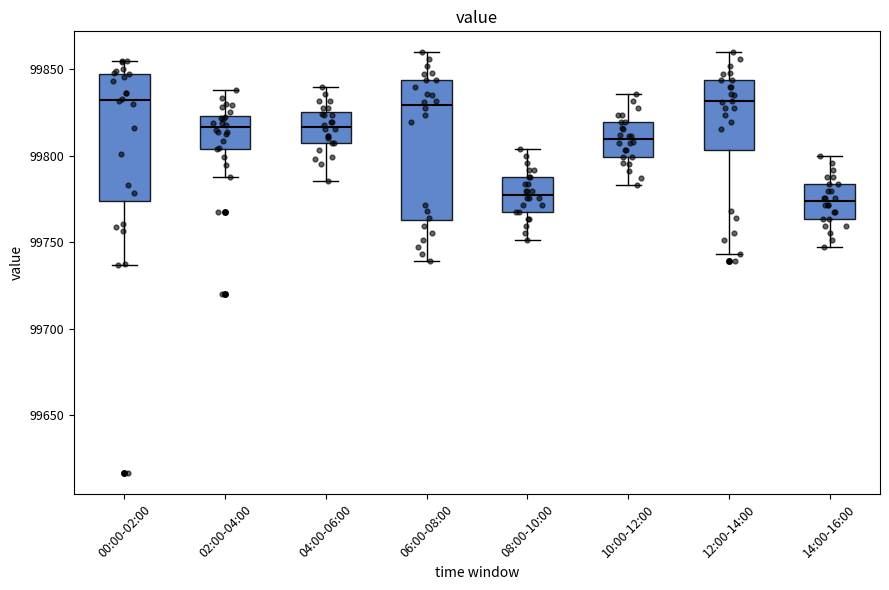

Reading left to right, read every box against the y-axis: the position of its median line, the range the box covers, and the ends of its whiskers. The values are not printed on the chart, so give them approximately, as read against the axis.

00:00-02:00: median 99830, box 99775 to 99850, whiskers 99735 to 99855
02:00-04:00: median 99815, box 99805 to 99825, whiskers 99790 to 99840
04:00-06:00: median 99815, box 99805 to 99825, whiskers 99785 to 99840
06:00-08:00: median 99830, box 99765 to 99845, whiskers 99740 to 99860
08:00-10:00: median 99780, box 99770 to 99790, whiskers 99750 to 99805
10:00-12:00: median 99810, box 99800 to 99820, whiskers 99785 to 99835
12:00-14:00: median 99830, box 99805 to 99845, whiskers 99745 to 99860
14:00-16:00: median 99775, box 99765 to 99785, whiskers 99745 to 99800